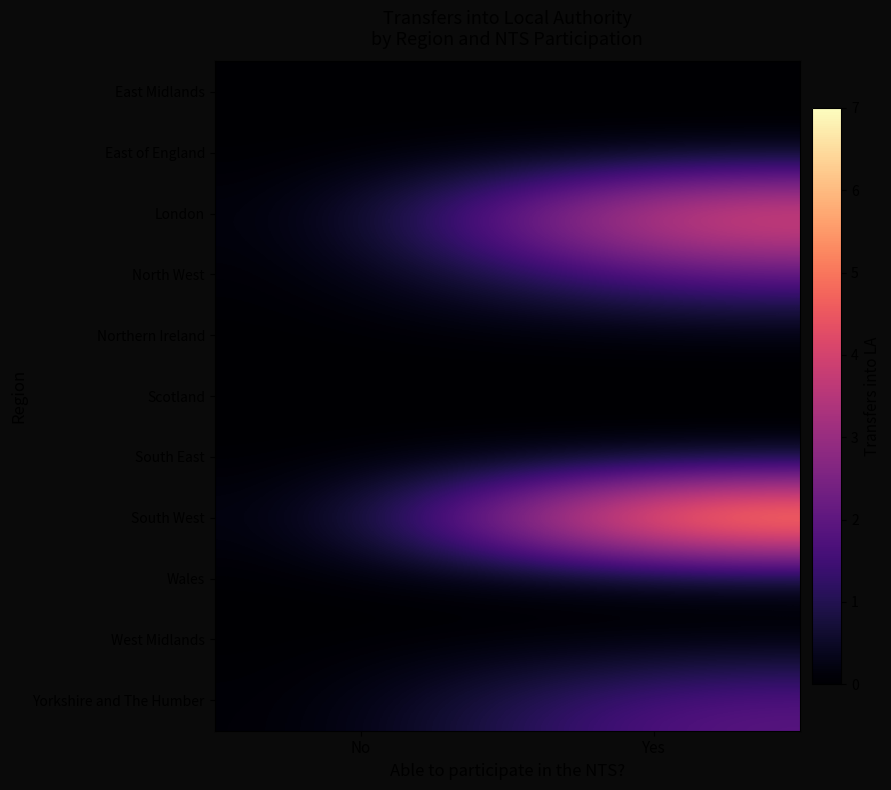

At which category does the chart reach its minimum across all series?

No